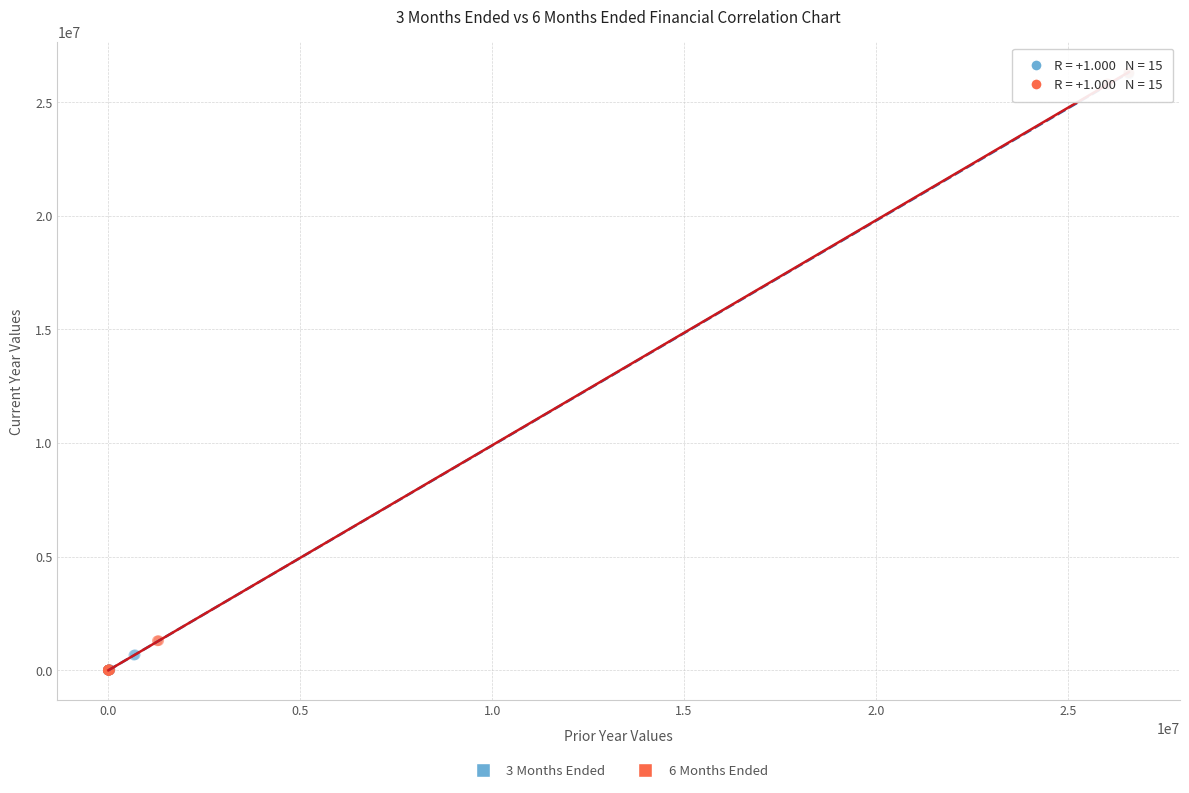

Which series has the largest Y range (max minus min)?

6 Months Ended